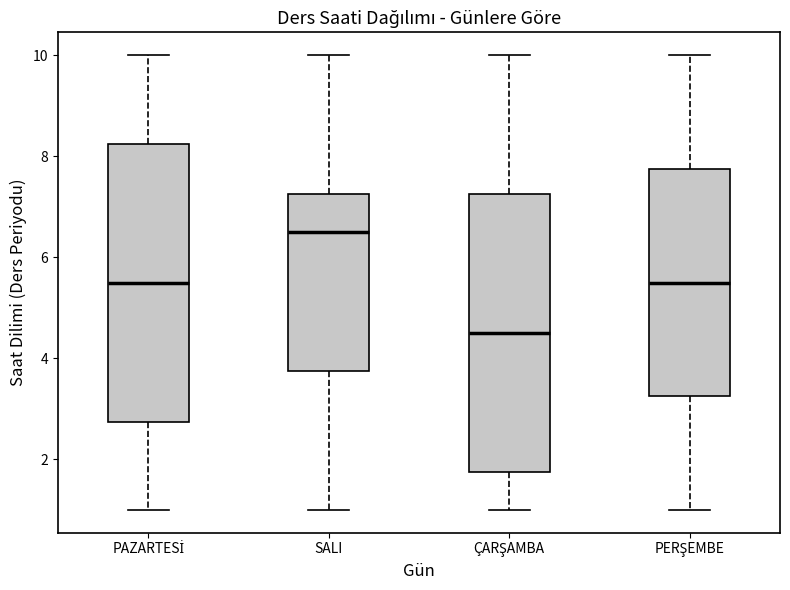

Where does the median line of the box for SALI sit on the y-axis? The values are not printed on the chart, so give them approximately, as read against the axis.

6.6